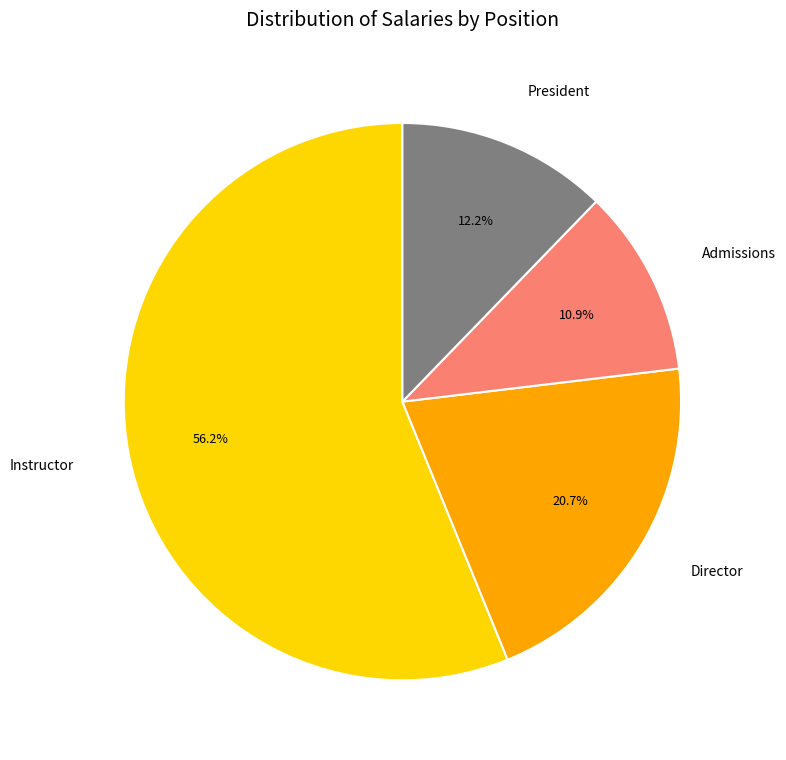

How many slices are in this pie chart?

4